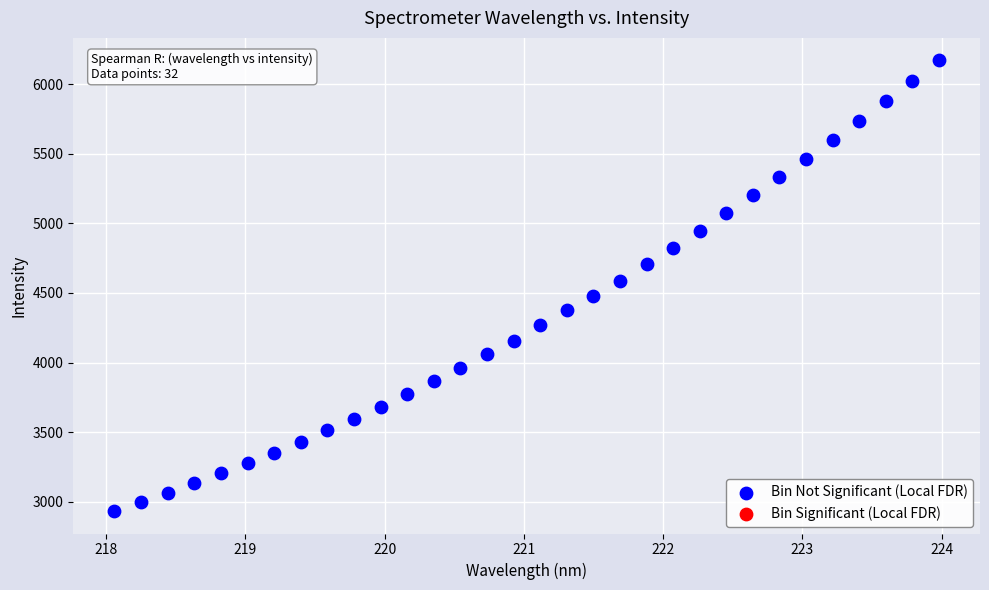

What is the range of X values (max minus min)?

5.9